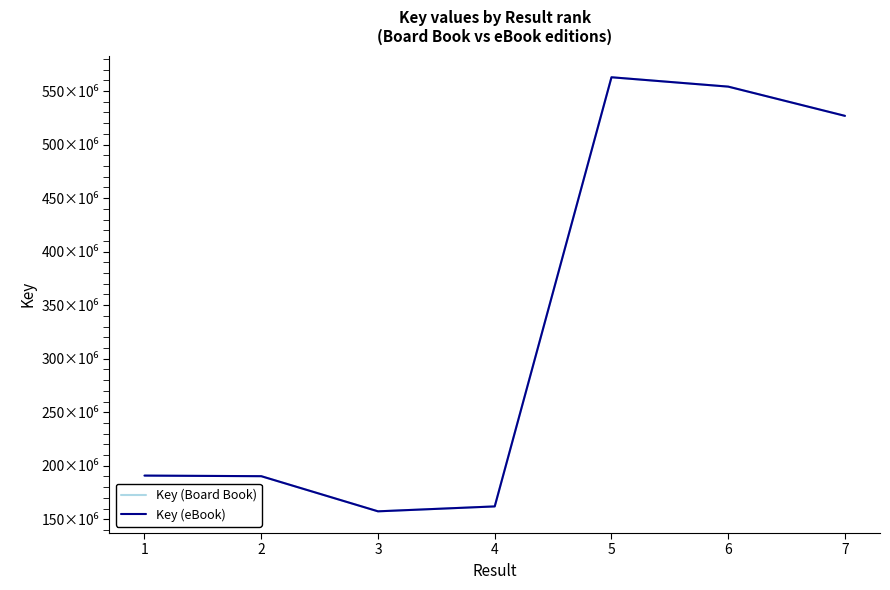

List the series in order of their peak value, lowest first.

Key (Board Book), Key (eBook)